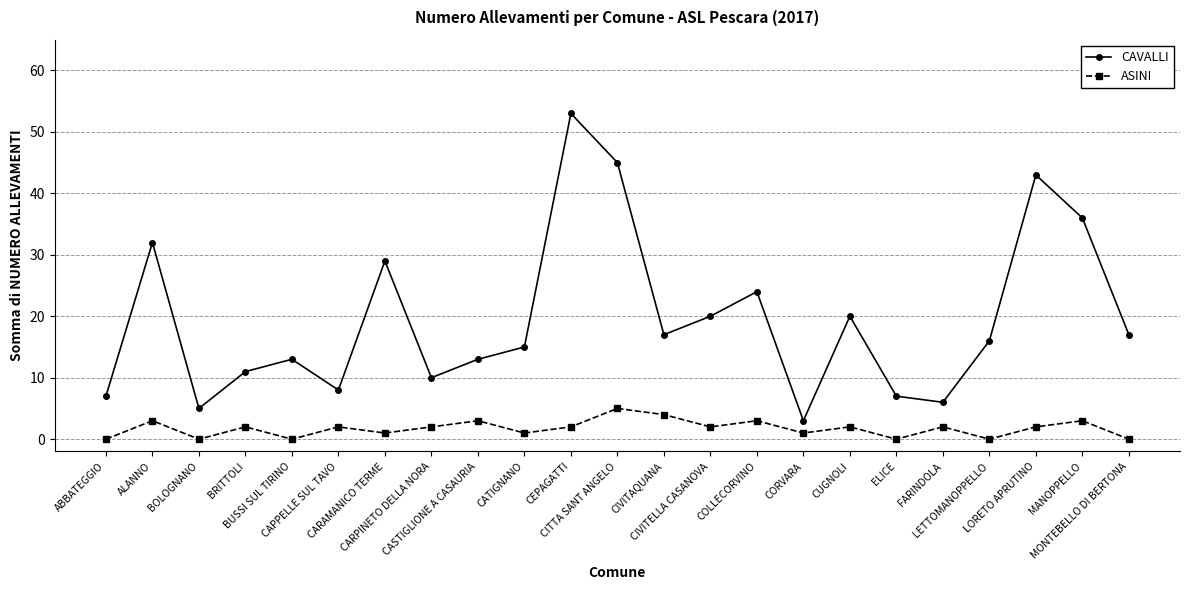

At which category does CAVALLI reach its first local valley?

BOLOGNANO